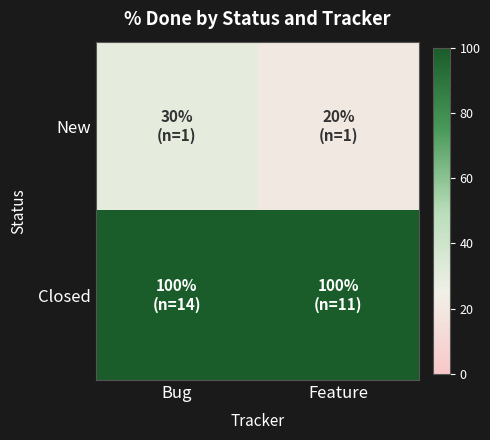

What is the spread (max minus min) of values at Feature?

80